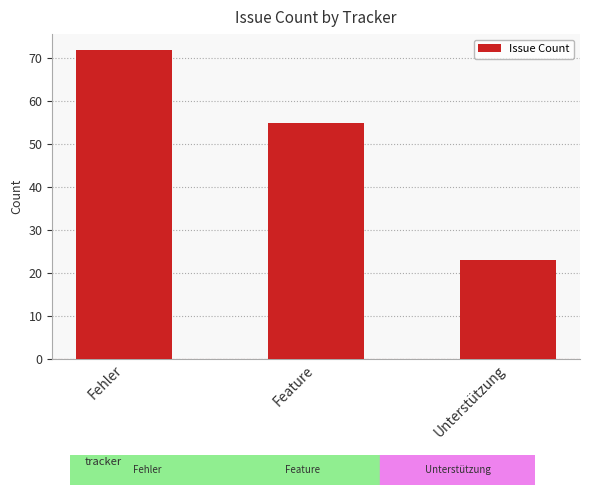

What is the difference between the maximum and minimum values?

49